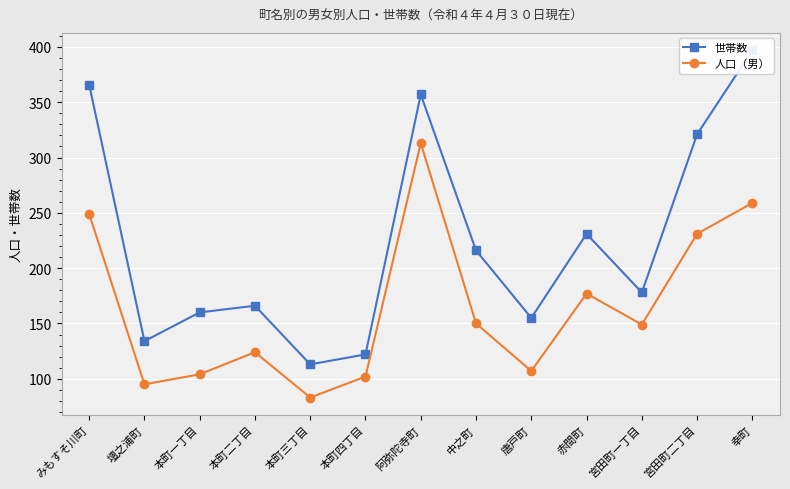

True or false: 人口（男） and 世帯数 cross at least once.

False